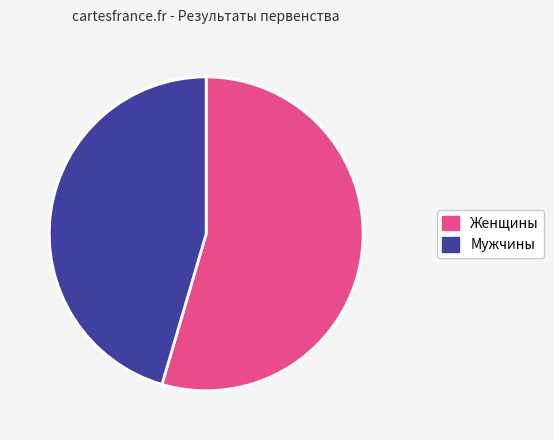

Does any single category account for the majority?

Yes